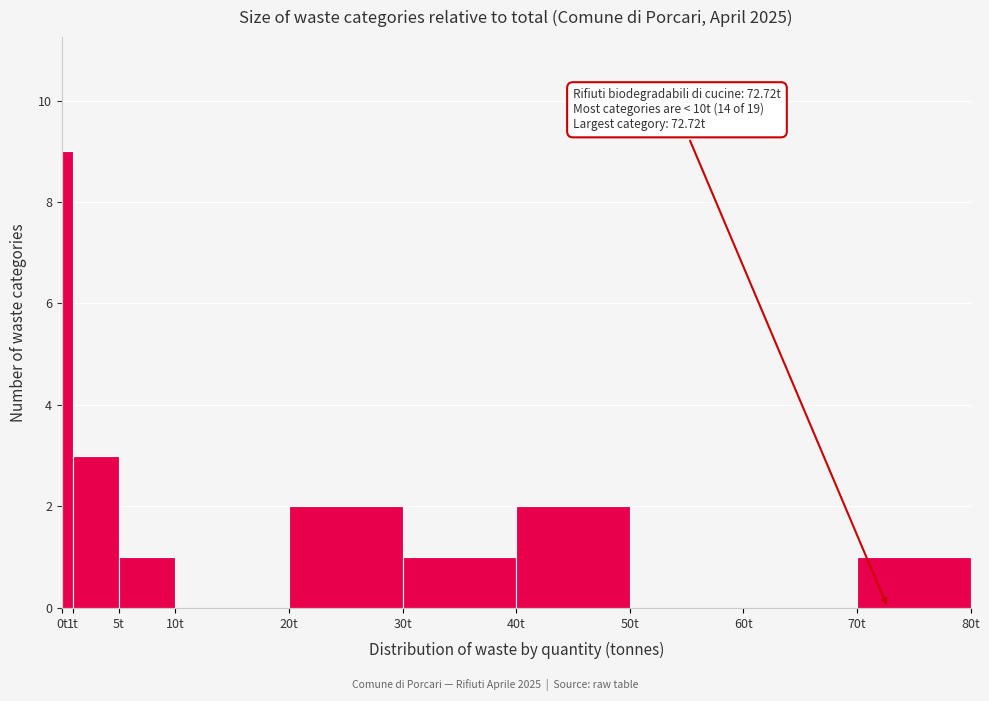

Over which range of the x-axis is the bar tallest?

0 to 1